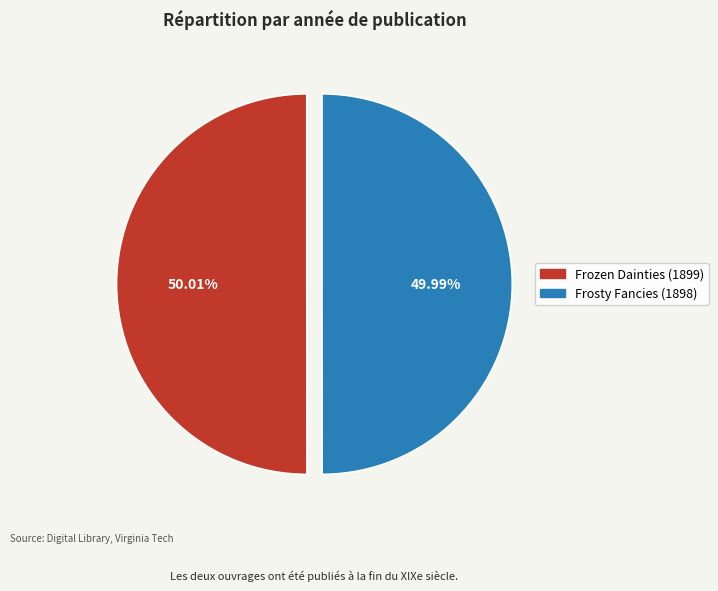

What is the ratio of the value at Frozen Dainties (1899) to the value at Frosty Fancies (1898)?

1.0